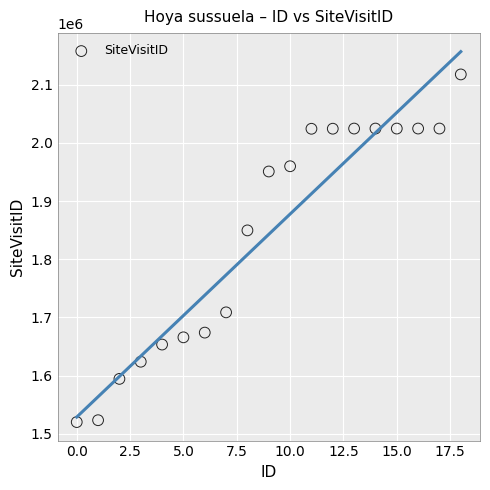

What Y value in the scatter plot is closest to 1818928?

1849622